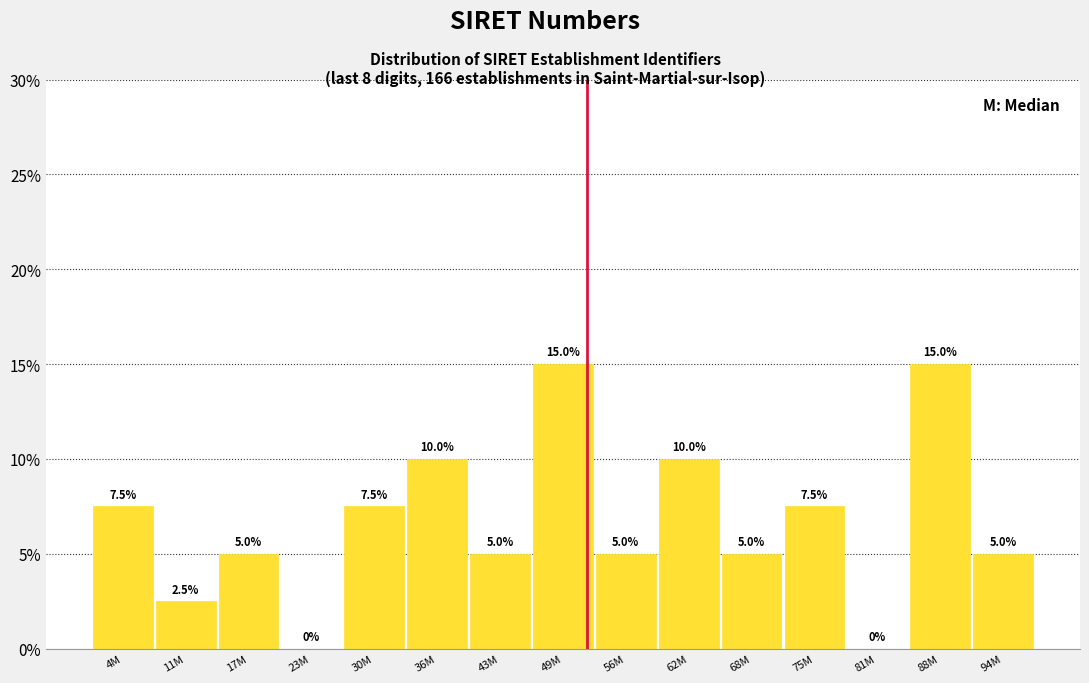

Reading left to right, what are all the values shown in this chart?

4M=7.5	11M=2.5	17M=5.0	23M=0.0	30M=7.5	36M=10.0	43M=5.0	49M=15.0	56M=5.0	62M=10.0	68M=5.0	75M=7.5	81M=0.0	88M=15.0	94M=5.0